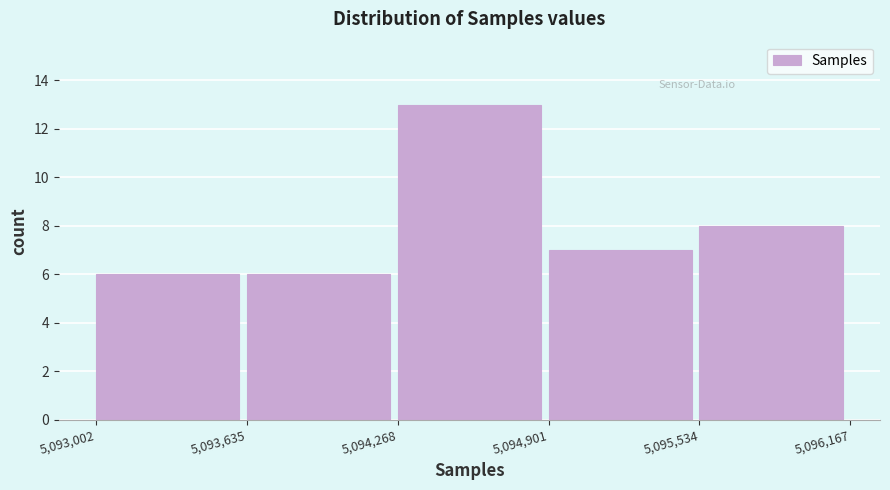

Over which range of the x-axis is the bar tallest?

5,094,268 to 5,094,901